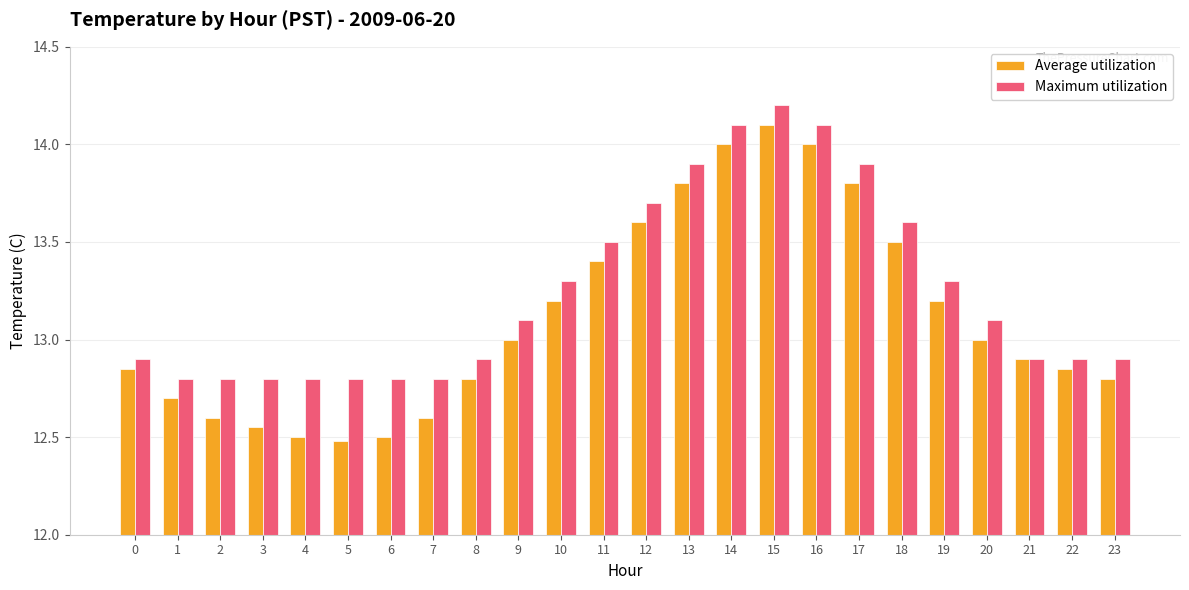

What is the difference between the second highest and second lowest values in the Maximum utilization series?

1.3